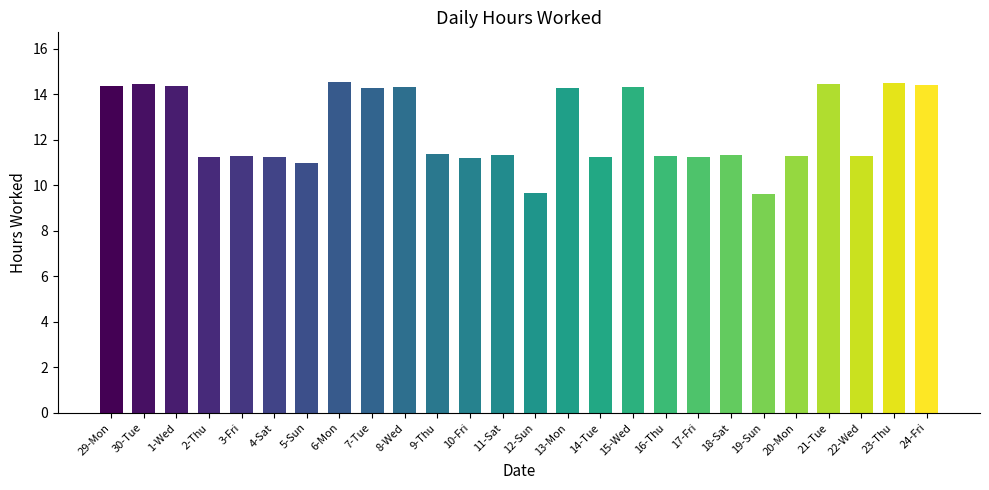

What is the value of the 8th bar from the left?

14.5